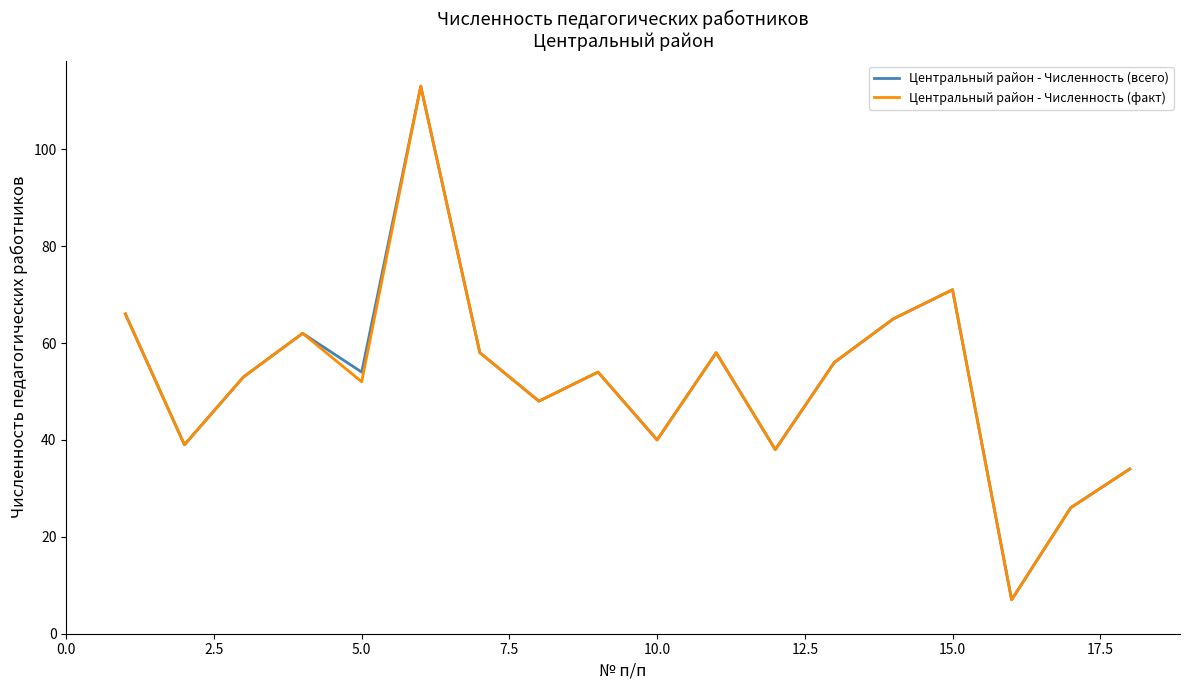

What is the minimum value for Центральный район - Численность (всего)?

7